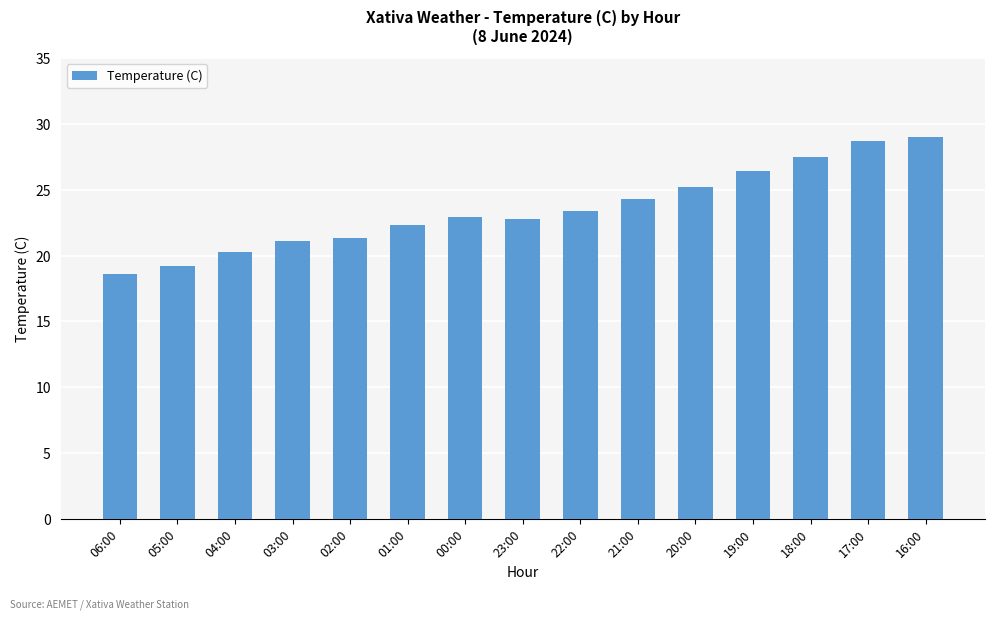

What is the ratio of the value at 20:00 to the value at 04:00?

1.2